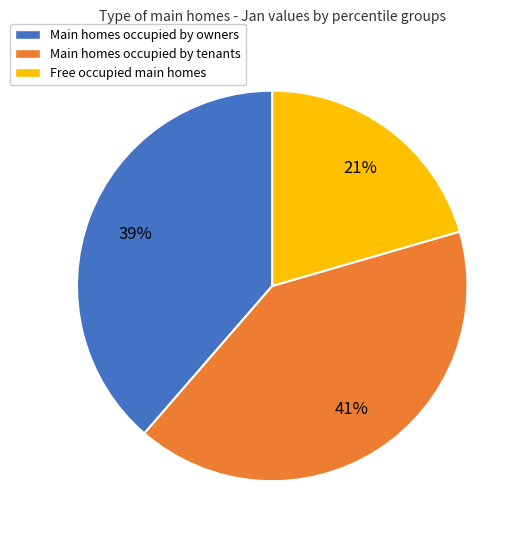

To the nearest percent, what is the average slice percentage?

33%